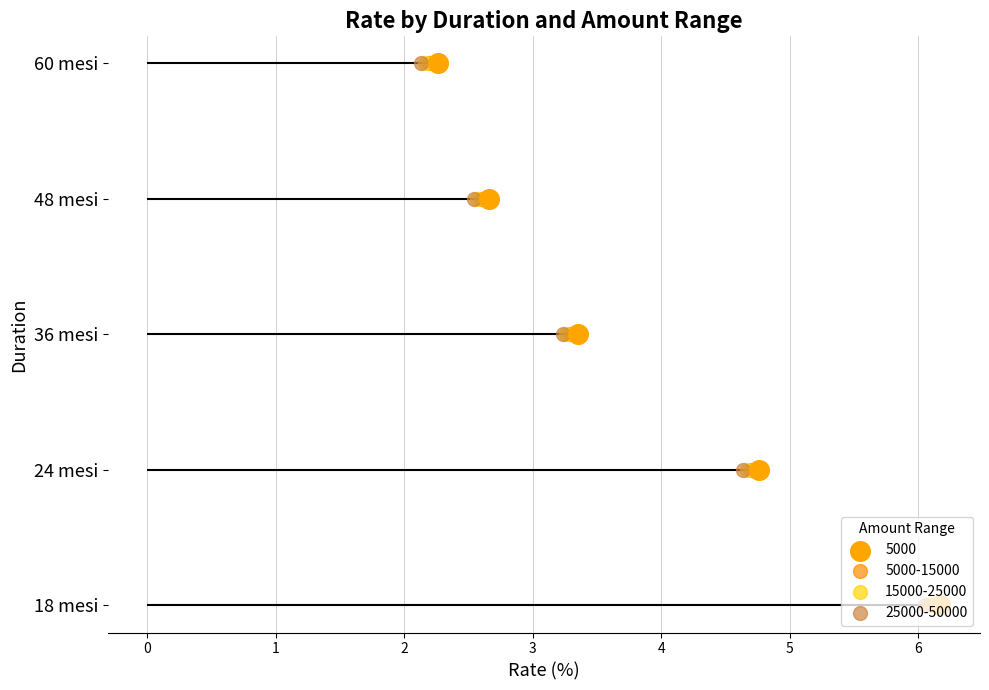

Which series has the largest total across all categories?

5000